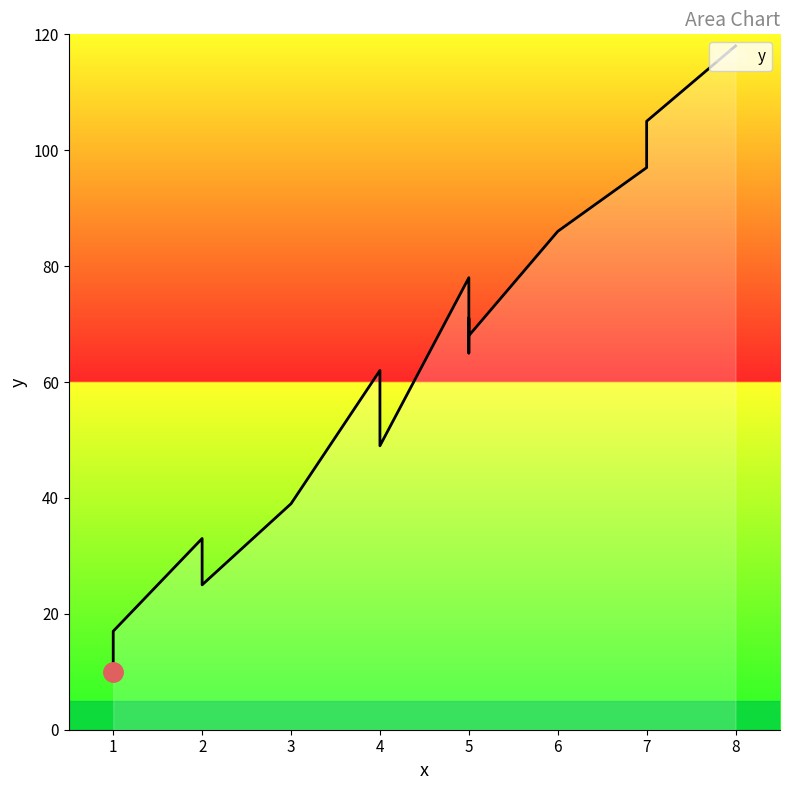

What is the sum of all values?

1152